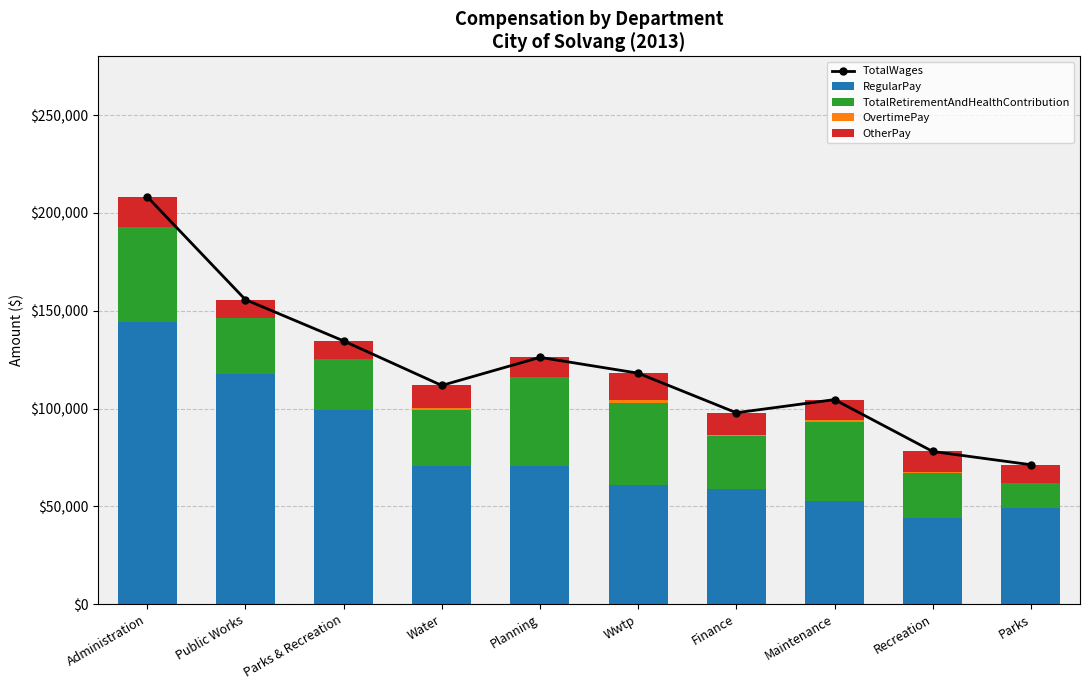

Which series has the largest total across all categories?

TotalWages